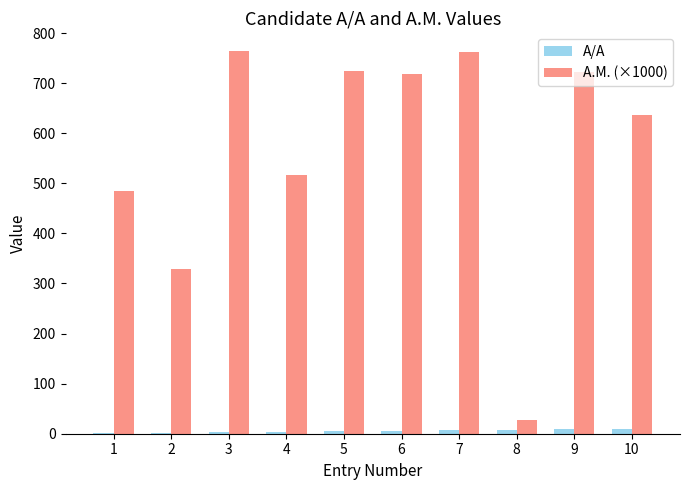

Does the chart contain stacked bars?

No